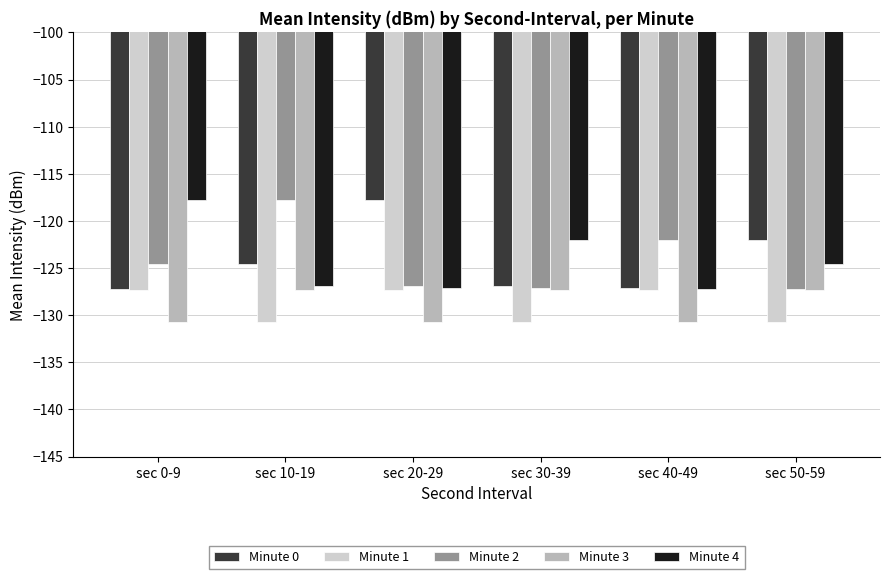

What is the sum of the Minute 0 values at sec 50-59 and sec 10-19?

-246.6